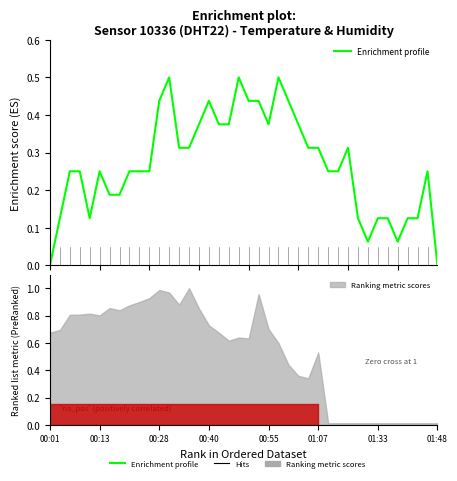

Is it true that the value at 00:01 is 0.0?

True